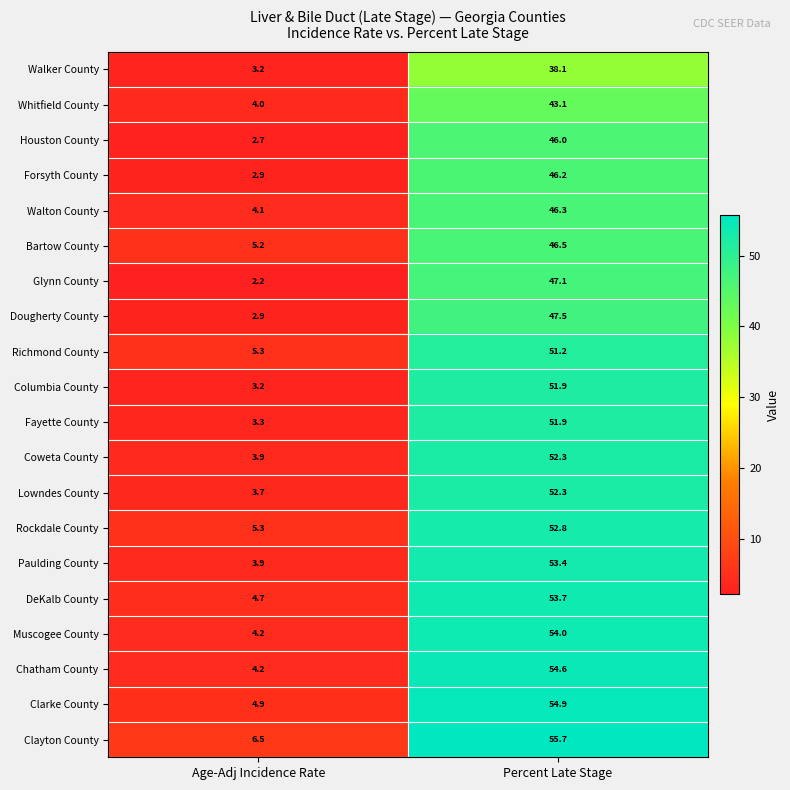

What is the difference between the Lowndes County values at Percent Late Stage and Age-Adj Incidence Rate?

48.6